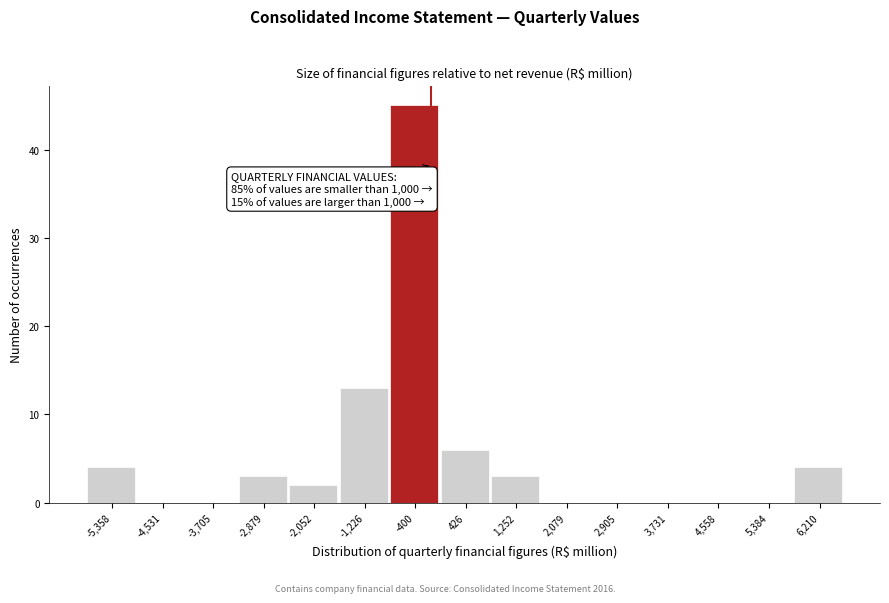

Reading right to left, transcribe all the data shown in this chart.

6,210=4	5,384=0	4,558=0	3,731=0	2,905=0	2,079=0	1,252=3	426=6	-400=45	-1,226=13	-2,052=2	-2,879=3	-3,705=0	-4,531=0	-5,358=4